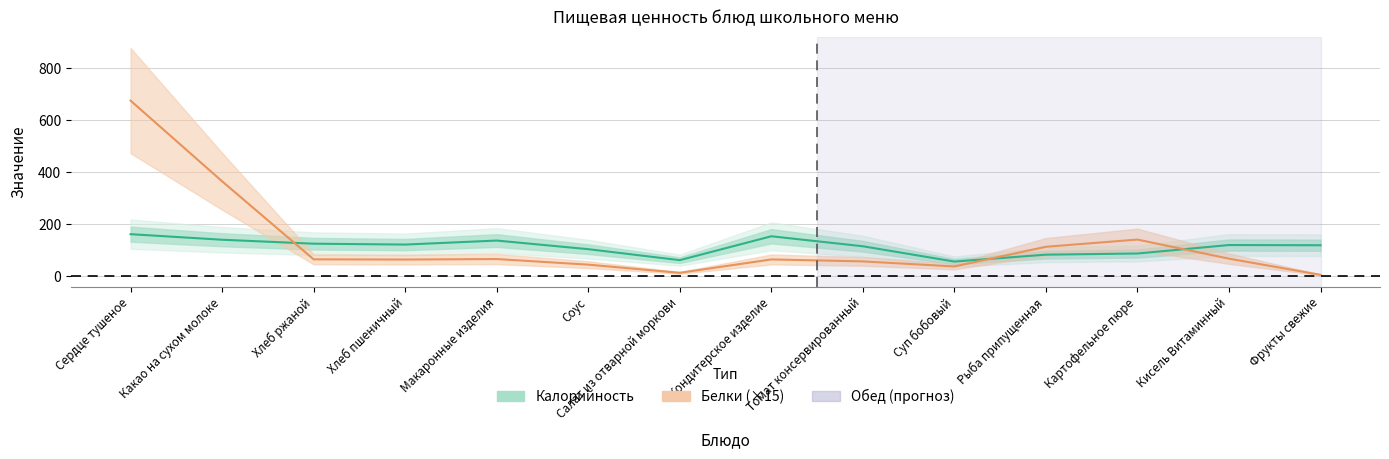

How many data points in Калорийность are less than 119?

7